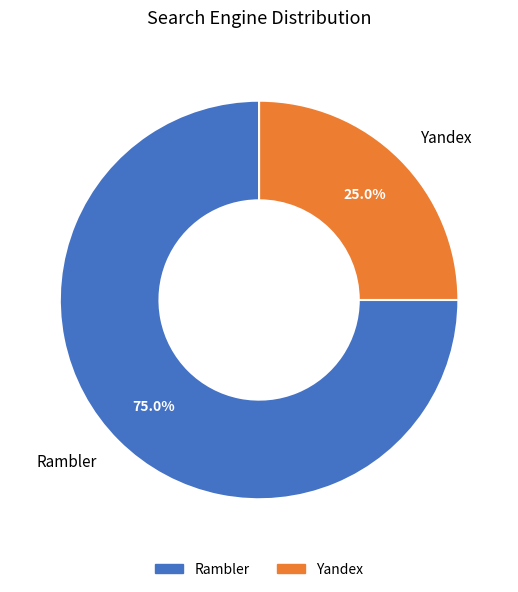

To the nearest percent, what is the average slice percentage?

50%